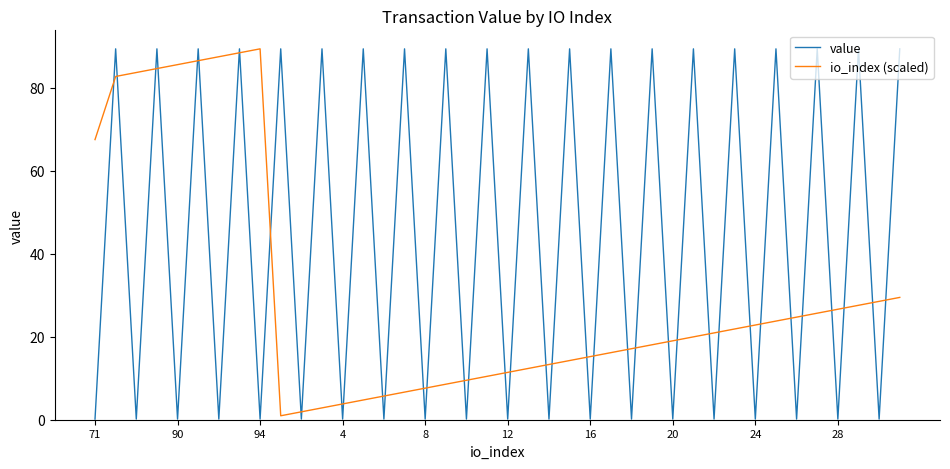

In io_index (scaled), how many points are lower than both neighbors (excluding endpoints)?

1